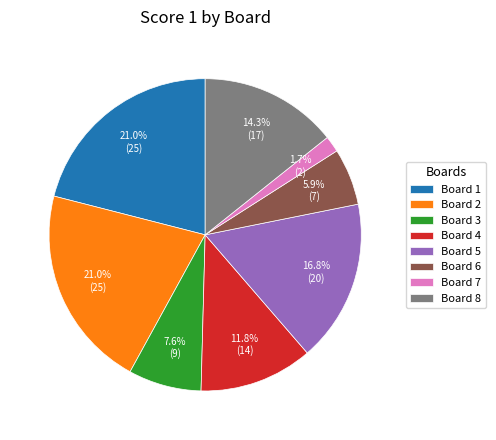

Which slice is the smallest?

Board 7